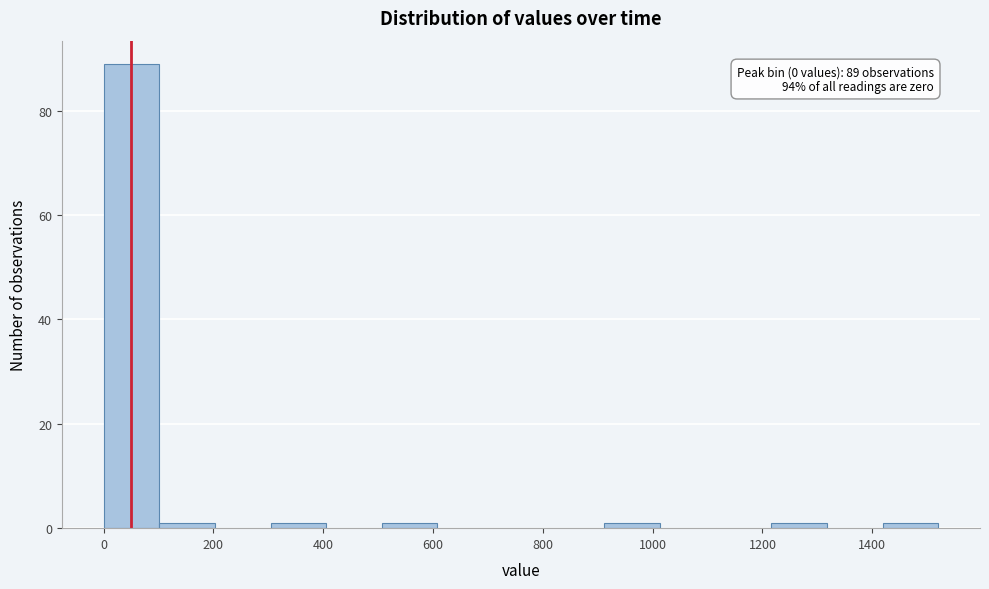

Which range on the x-axis has the tallest bar?

0 to 100